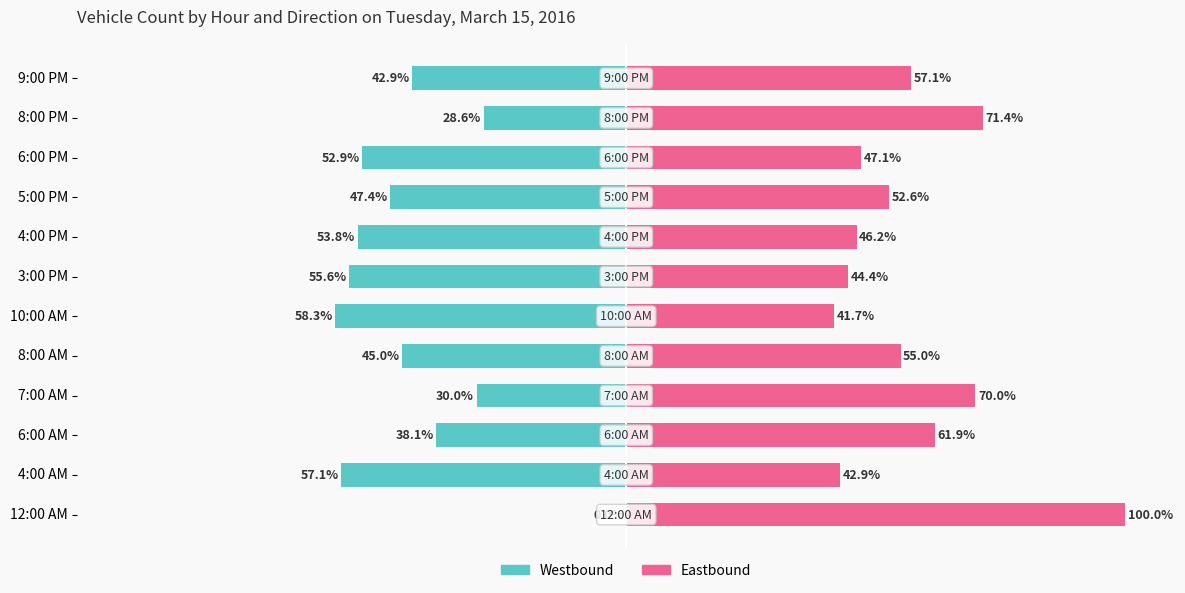

What is the difference between the second highest and minimum values in the Eastbound series?

29.8